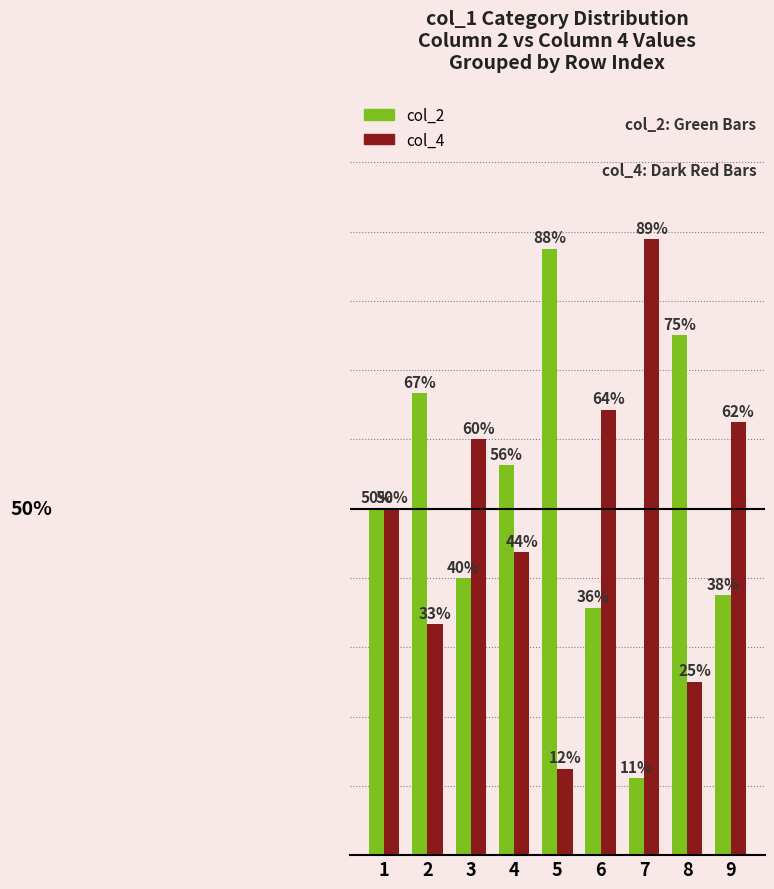

Does the chart contain stacked bars?

No